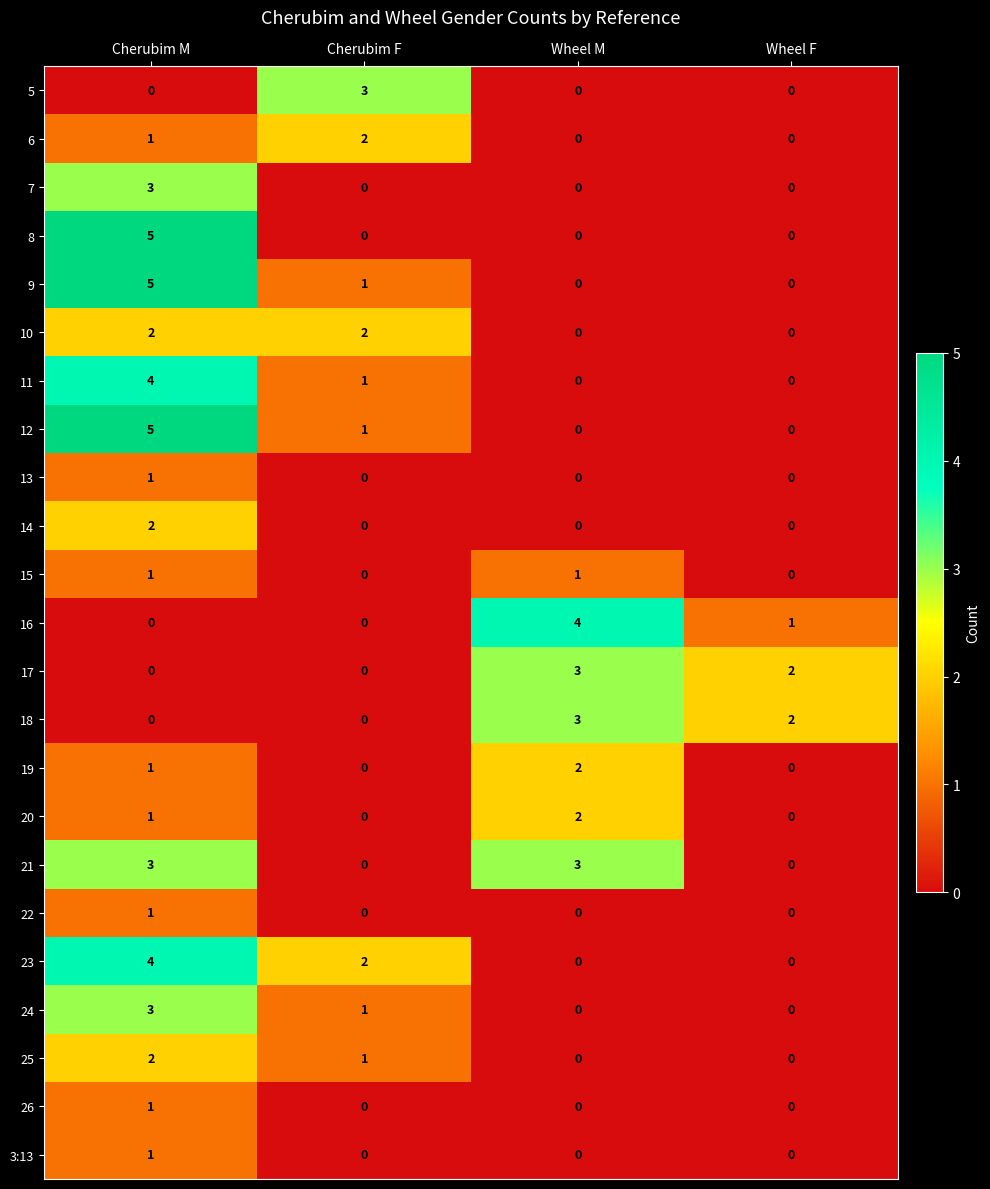

At which category is the sum across all series the highest?

Cherubim M